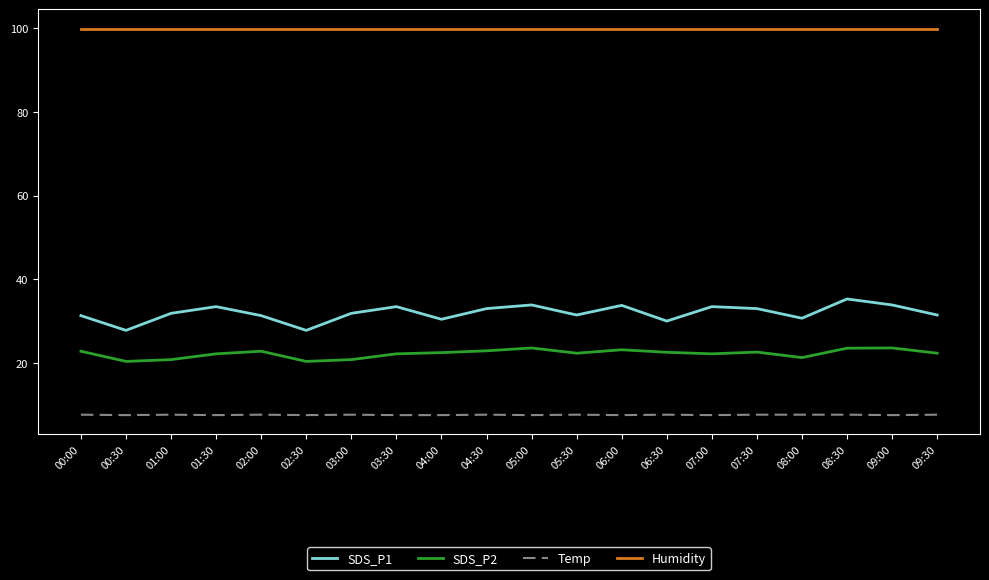

True or false: SDS_P1 has more than 1 interior local peaks.

True